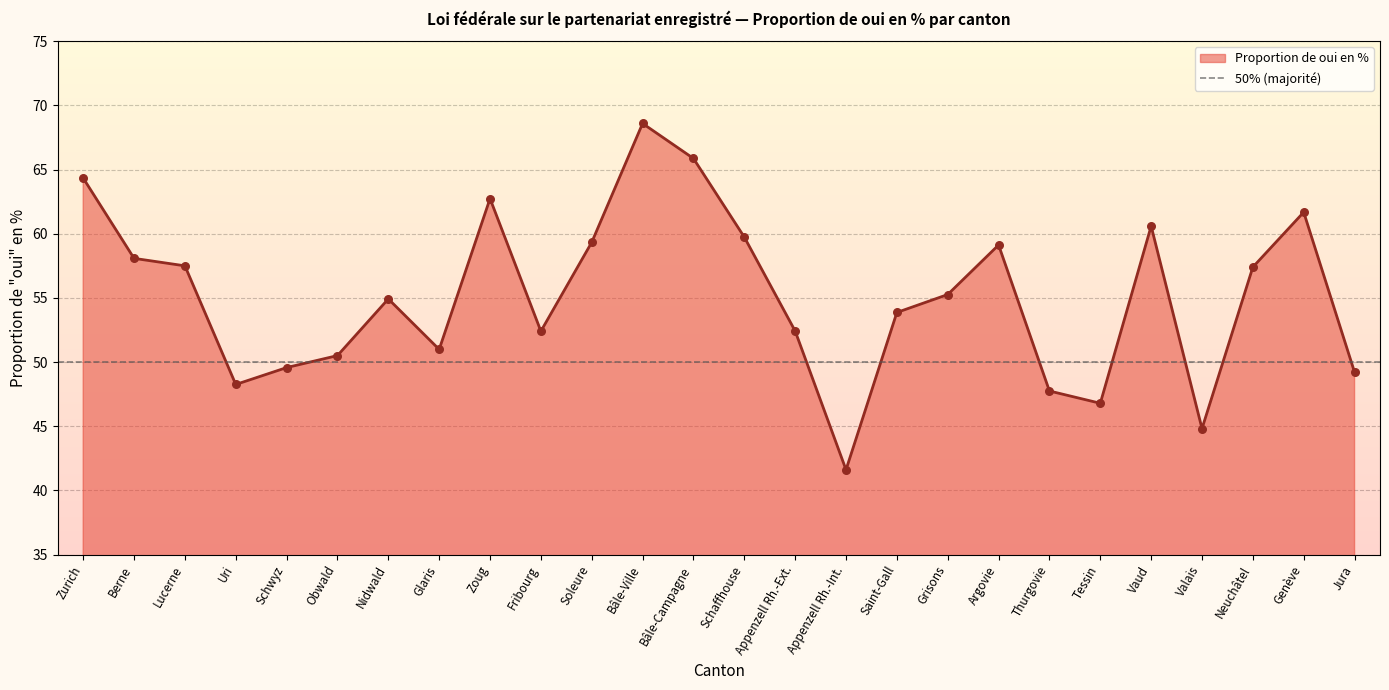

Approximately how many times larger is the value at Schaffhouse compared to Neuchâtel?

1.0